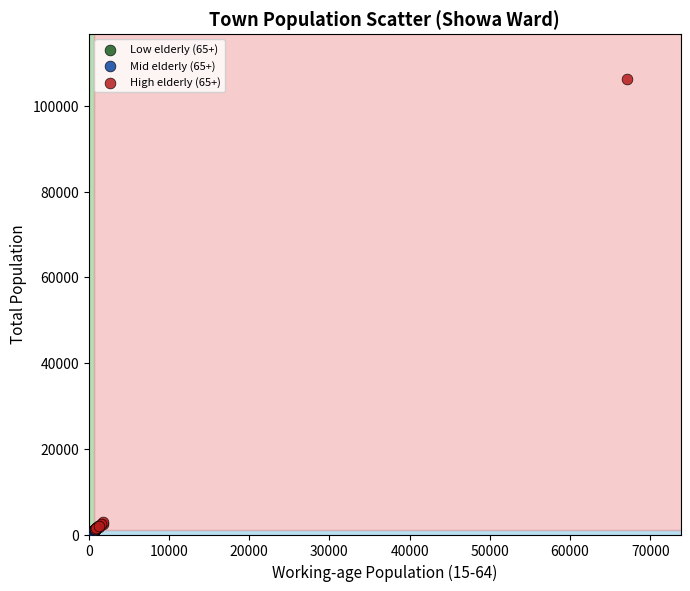

Which series reaches the maximum Y coordinate?

High elderly (65+)